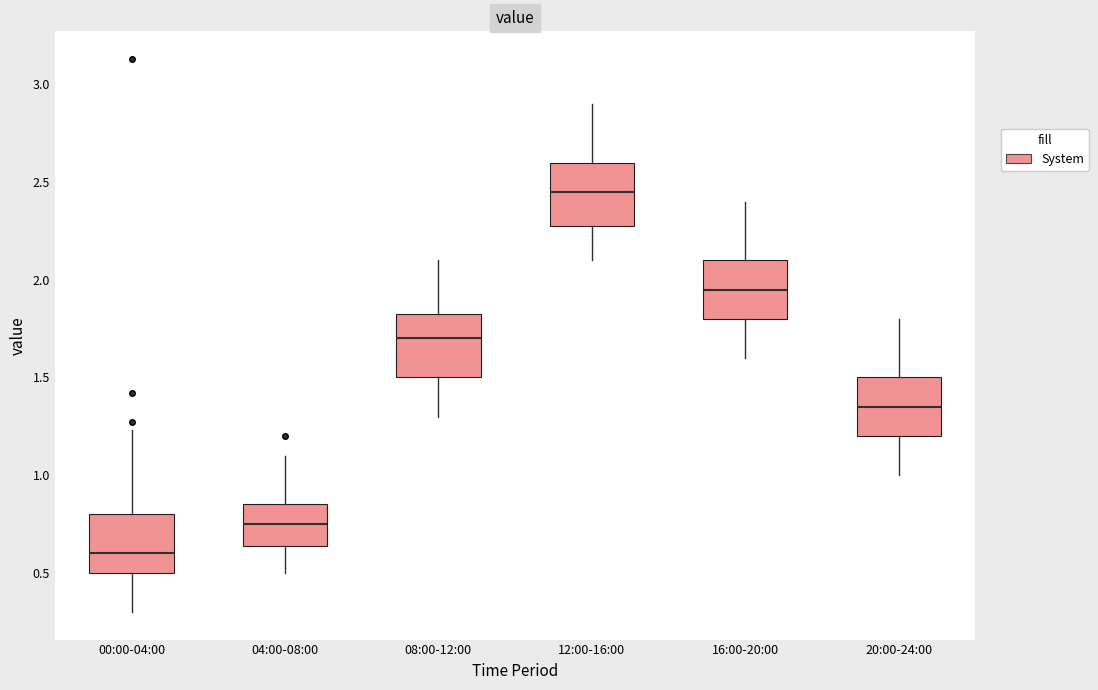

Reading left to right, transcribe this box plot: for each box, give where its median line is, the range the box spans, and where its two whiskers end, as read against the y-axis. The values are not printed on the chart, so give them approximately, as read against the axis.

00:00-04:00: median 0.60, box 0.50 to 0.80, whiskers 0.30 to 1.25
04:00-08:00: median 0.75, box 0.65 to 0.85, whiskers 0.50 to 1.10
08:00-12:00: median 1.70, box 1.50 to 1.85, whiskers 1.30 to 2.10
12:00-16:00: median 2.45, box 2.30 to 2.60, whiskers 2.10 to 2.90
16:00-20:00: median 1.95, box 1.80 to 2.10, whiskers 1.60 to 2.40
20:00-24:00: median 1.35, box 1.20 to 1.50, whiskers 1.00 to 1.80